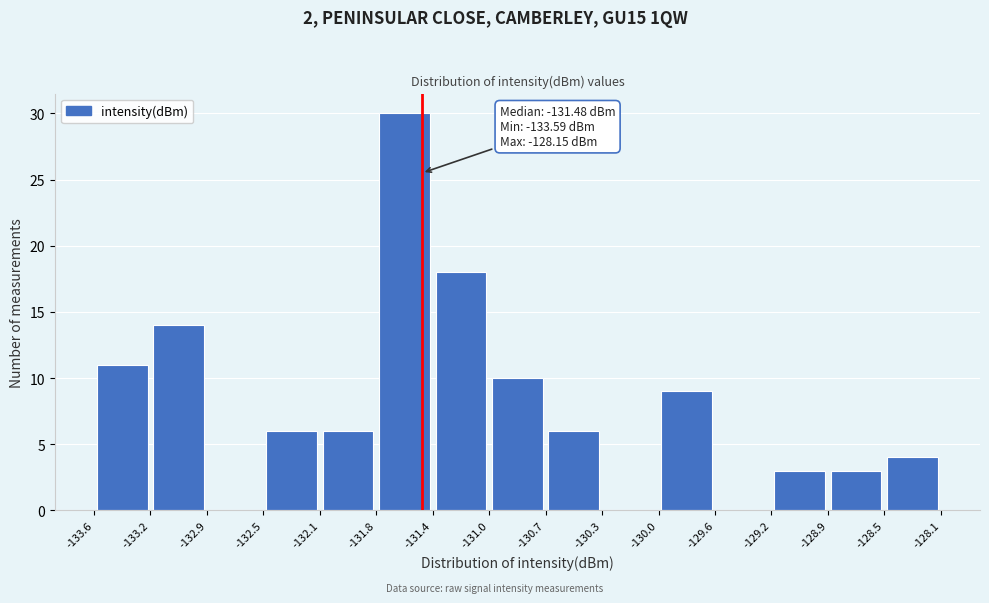

Over which range of the x-axis is the bar tallest?

-131.8 to -131.4